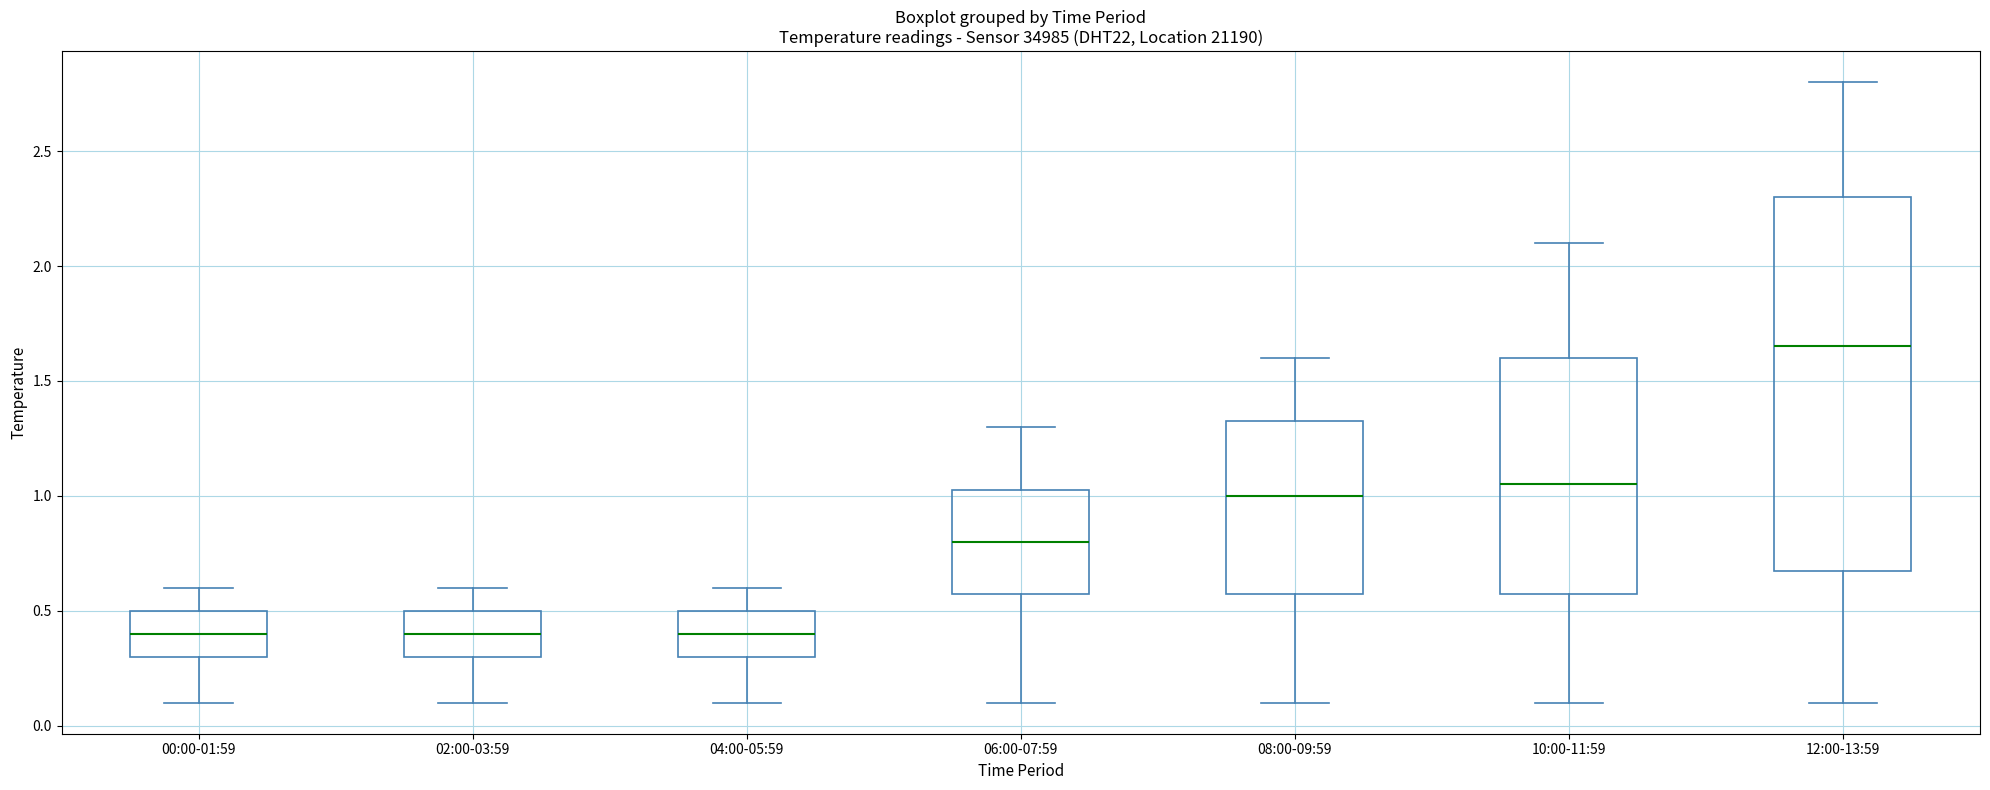

Which box has the highest median line?

12:00-13:59